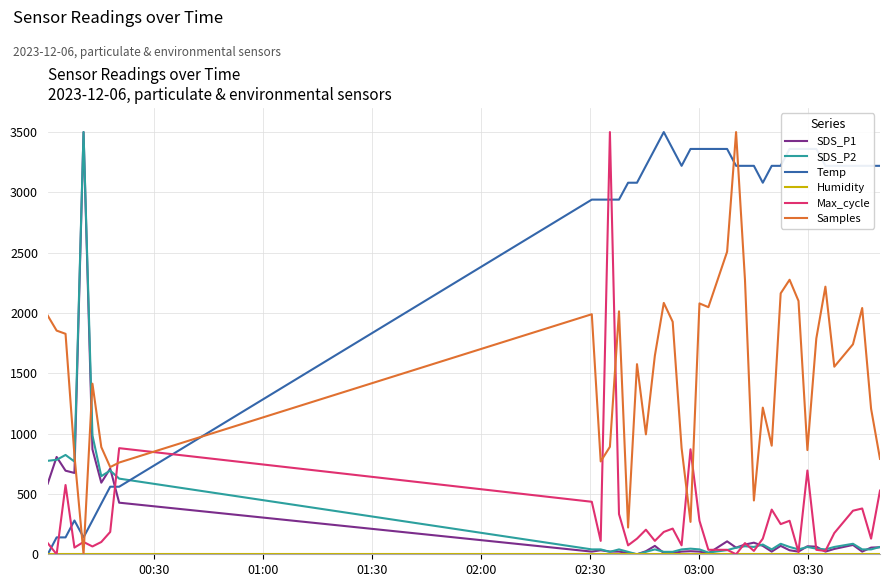

In Samples, how many points are lower than both neighbors (excluding endpoints)?

11